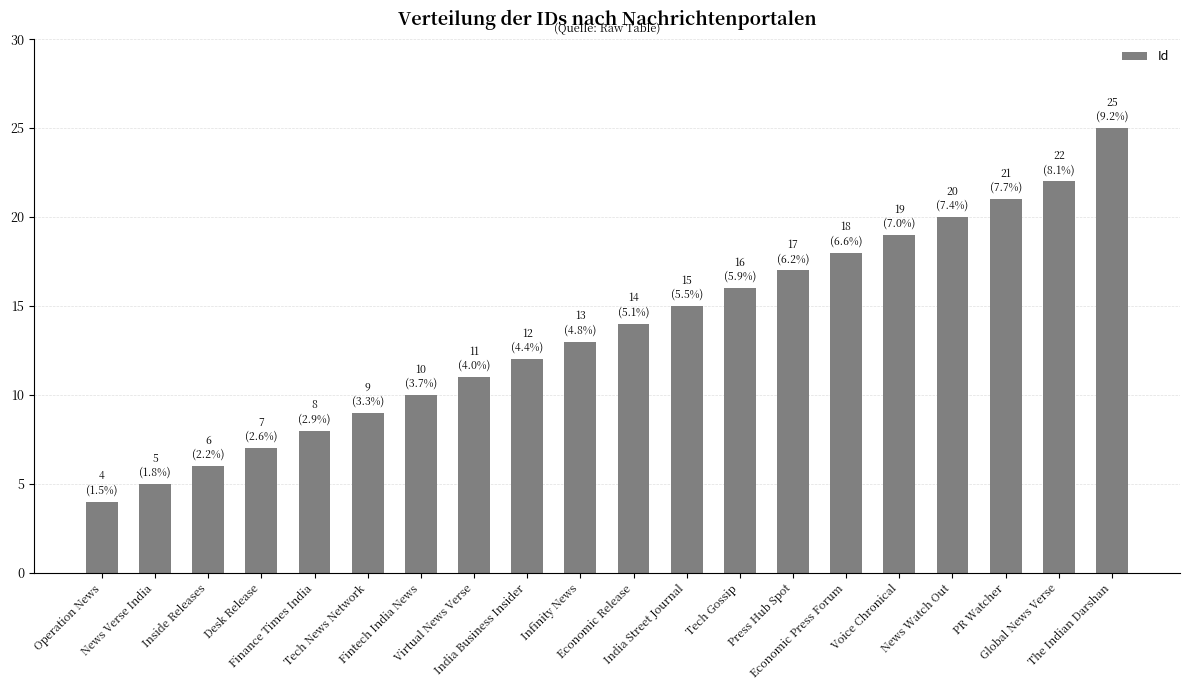

Is it true that the value at Virtual News Verse is 11?

True